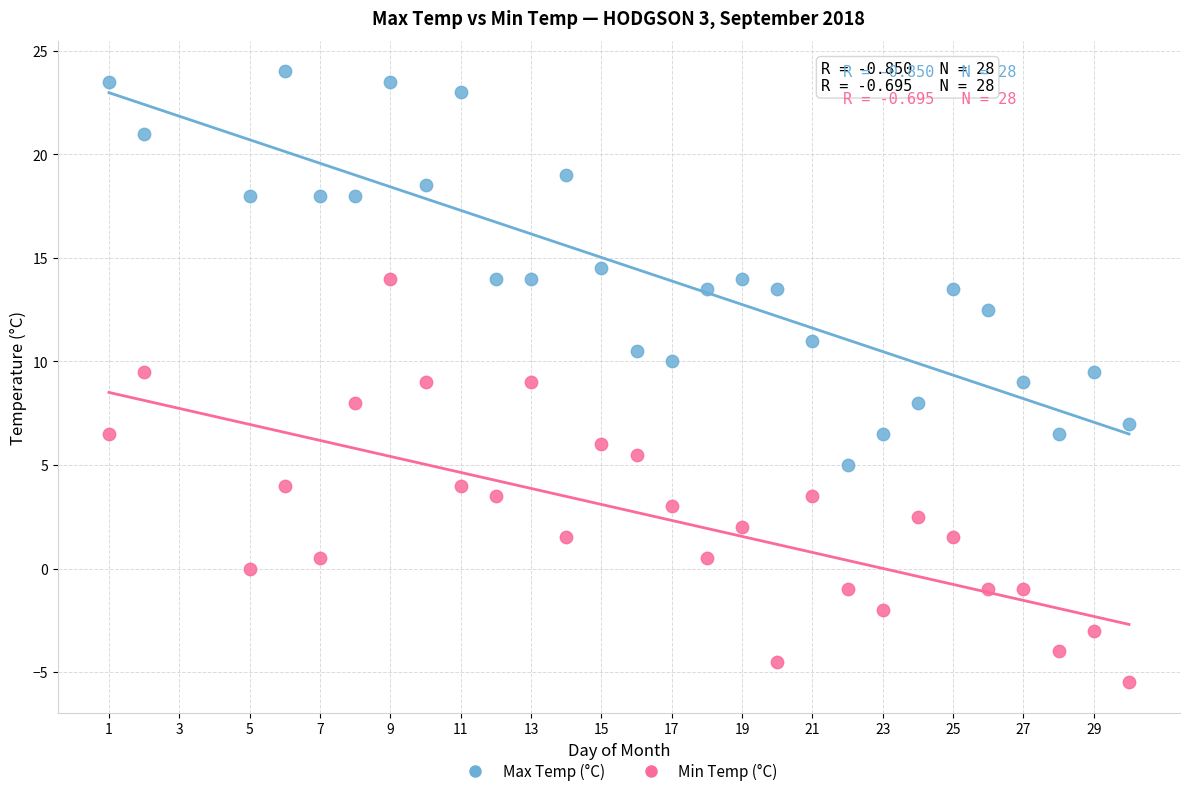

Across all data points, what is the range of X values (max minus min)?

29.0